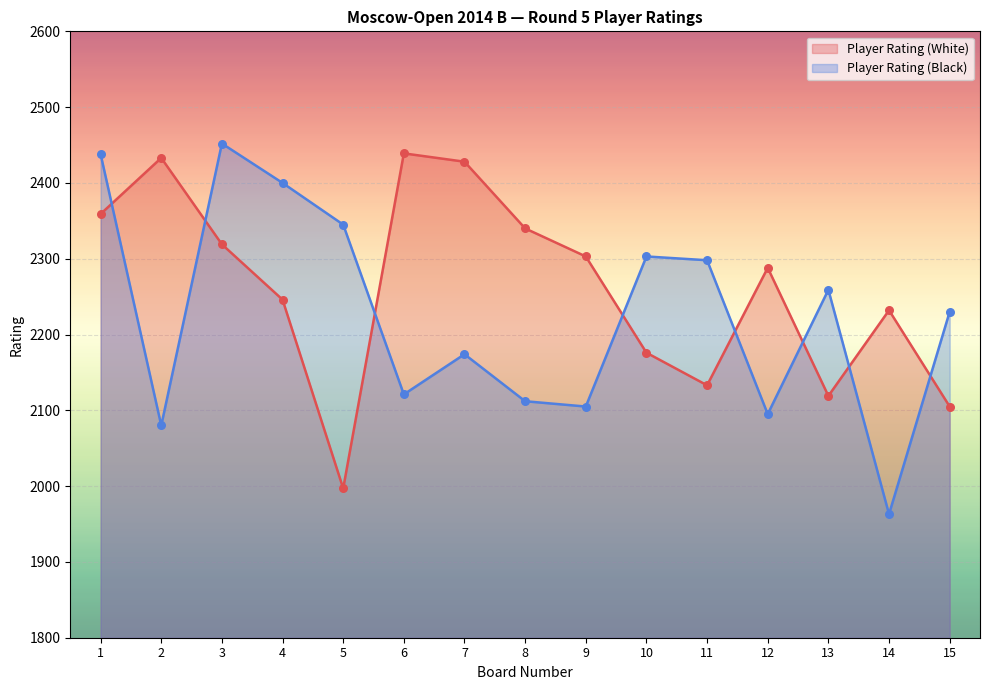

At which category is the sum across all series the highest?

1